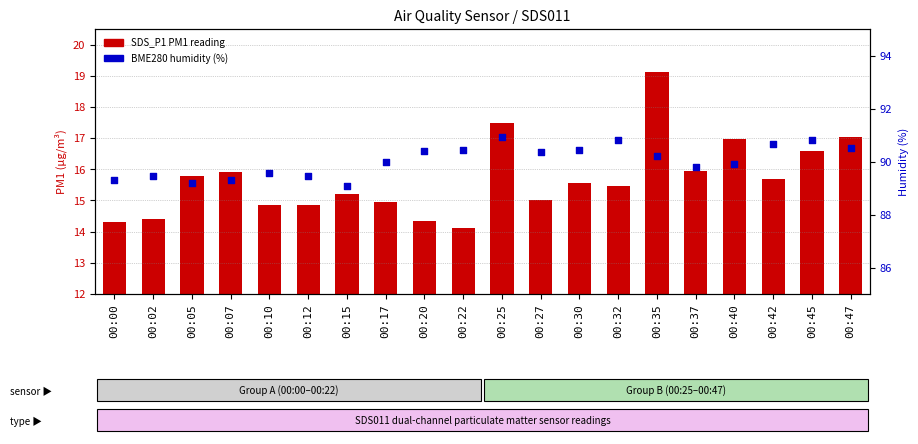

Is the value of SDS_P1 (PM1) at 00:30 greater than the value of BME280 Humidity (%) at 00:17?

No